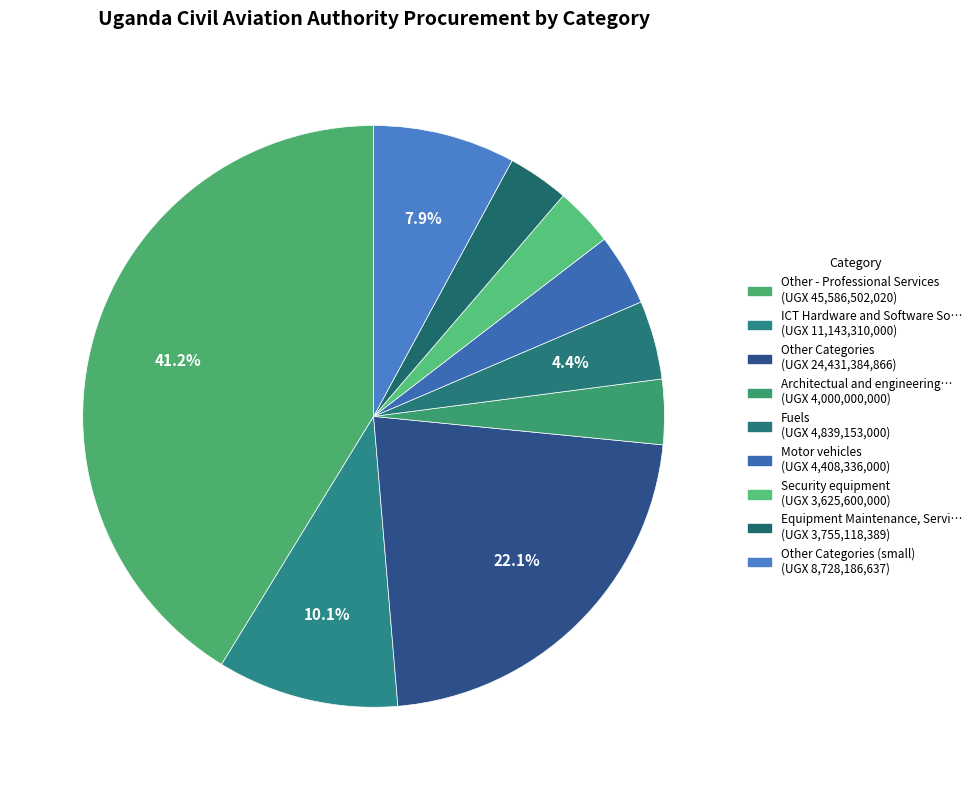

How many slices are in this pie chart?

9